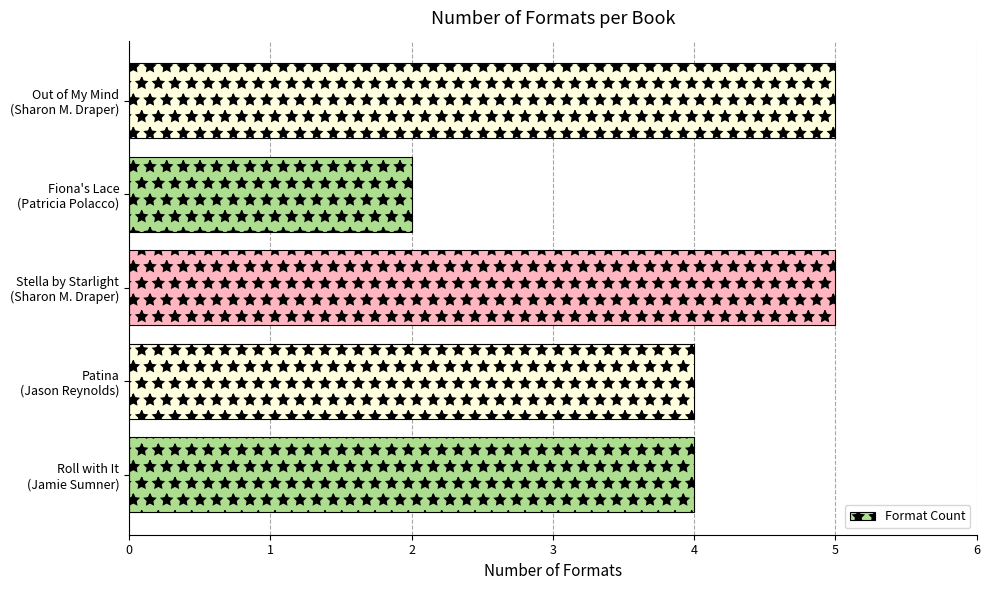

Count the number of categories in the chart.

5